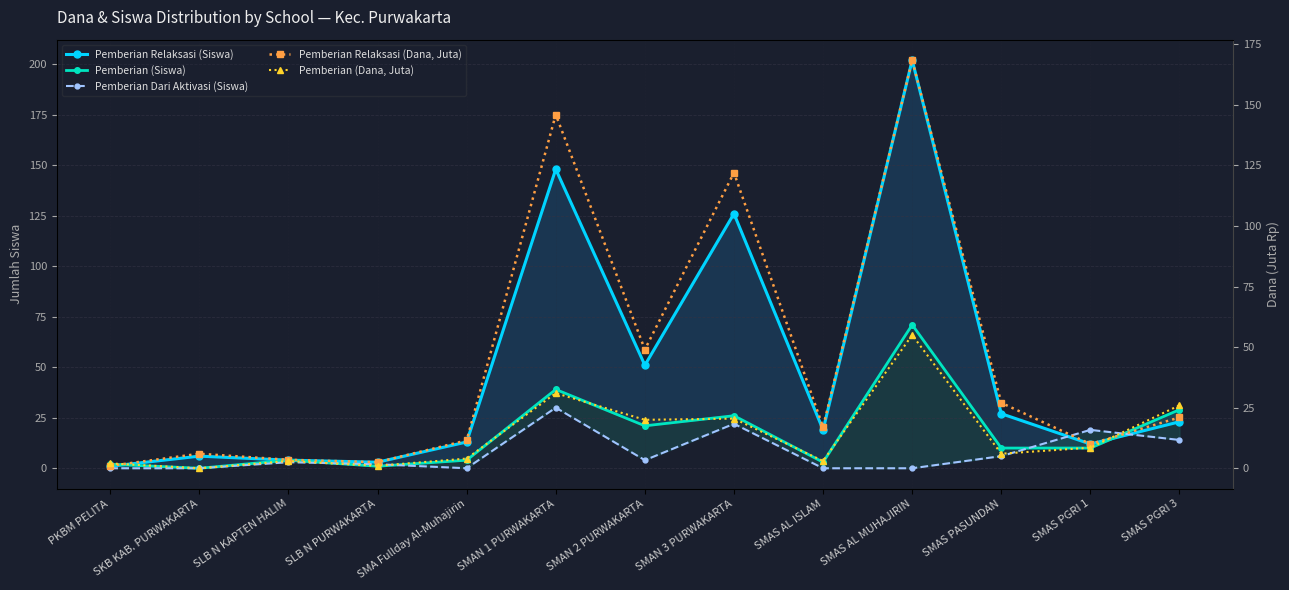

Between PKBM PELITA and SMAN 2 PURWAKARTA, which series saw the biggest shift?

Pemberian Relaksasi (Siswa)